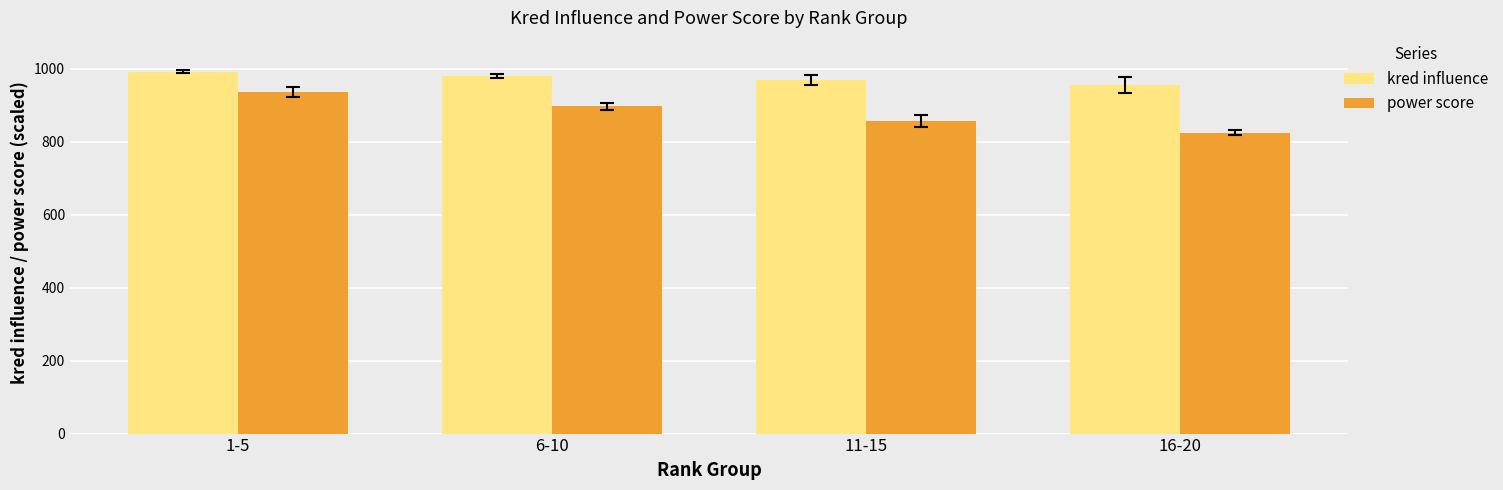

Which series has the widest spread of values?

power score